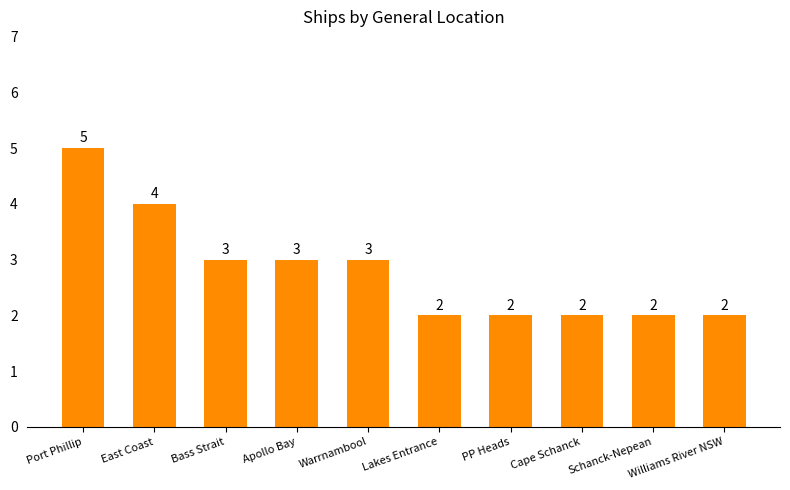

What value does the data have at Apollo Bay?

3